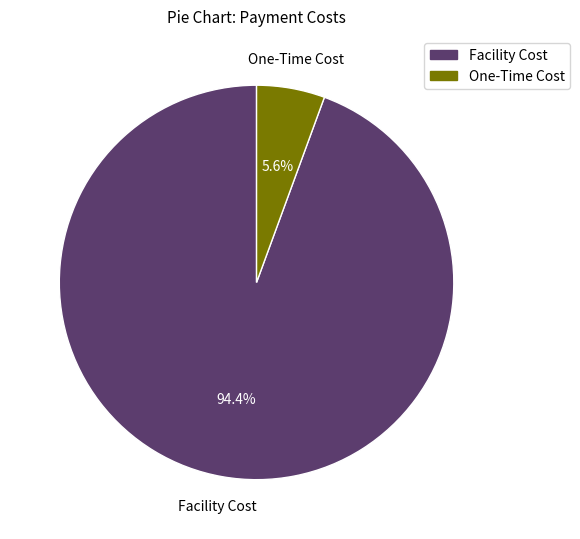

Is there a majority slice in this chart?

Yes